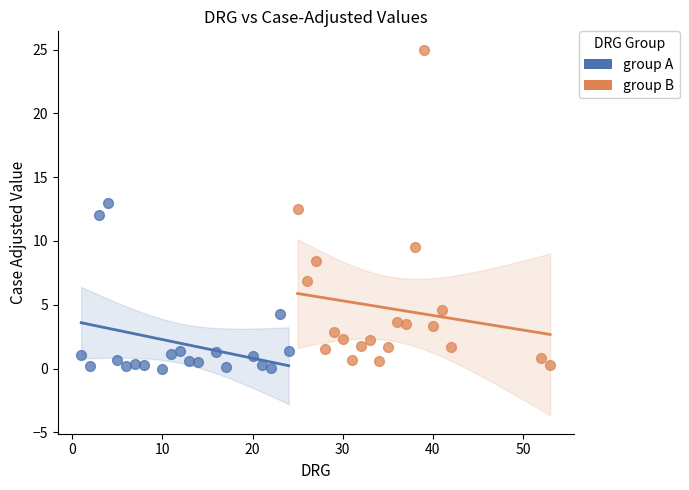

What are all the series names shown in the legend?

group A, group B